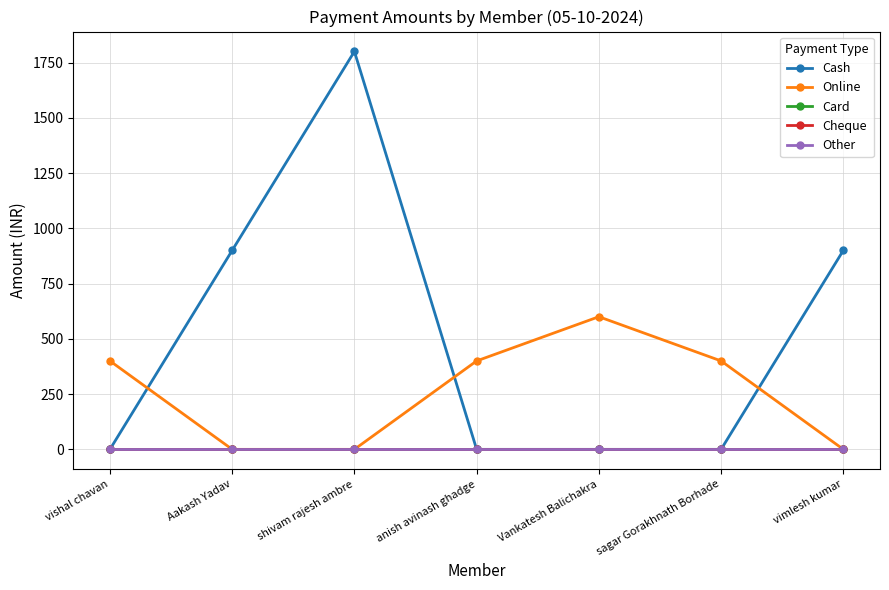

At vishal chavan, list the series in order from largest to smallest.

Online, Cash, Card, Cheque, Other